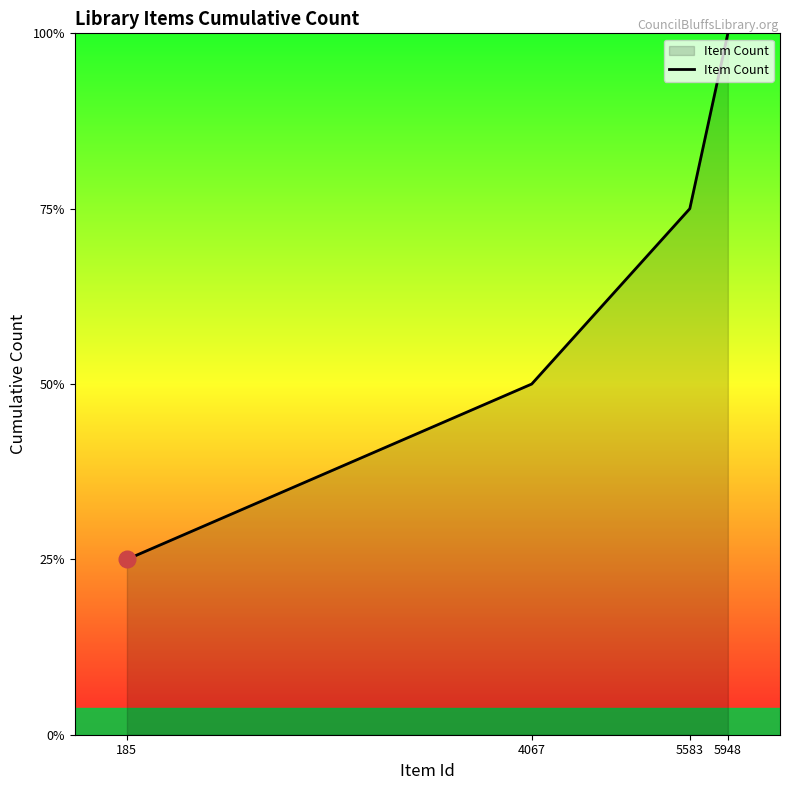

At which category does the chart reach its minimum across all series?

185